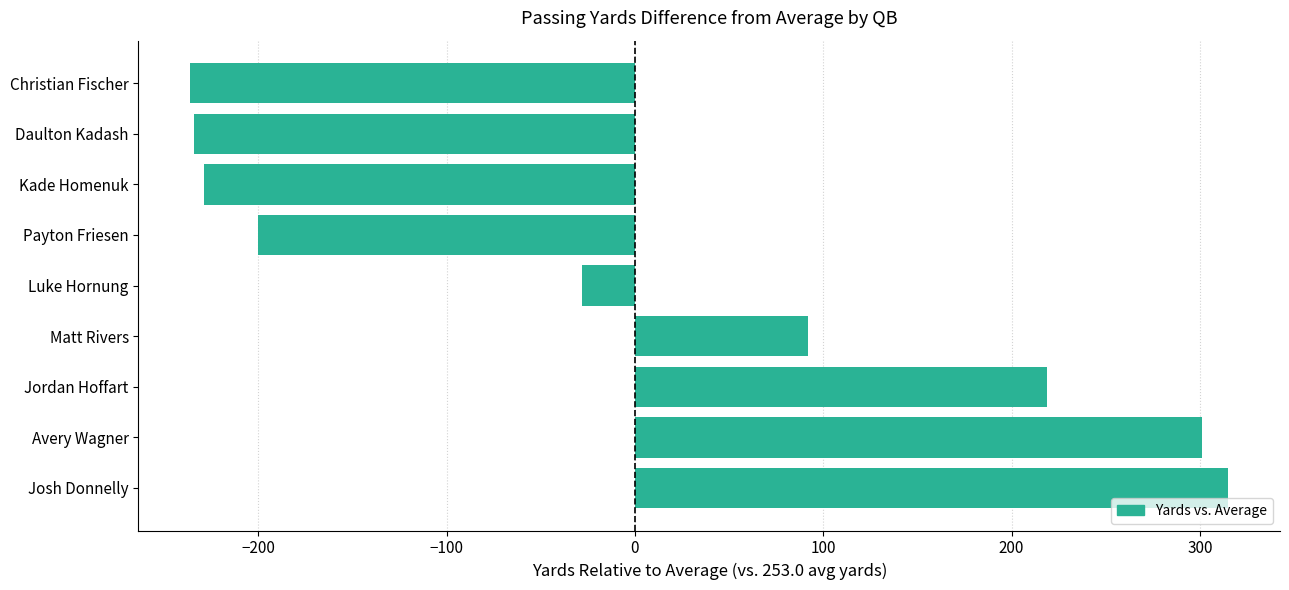

Which has a higher value, Luke Hornung or Payton Friesen?

Luke Hornung